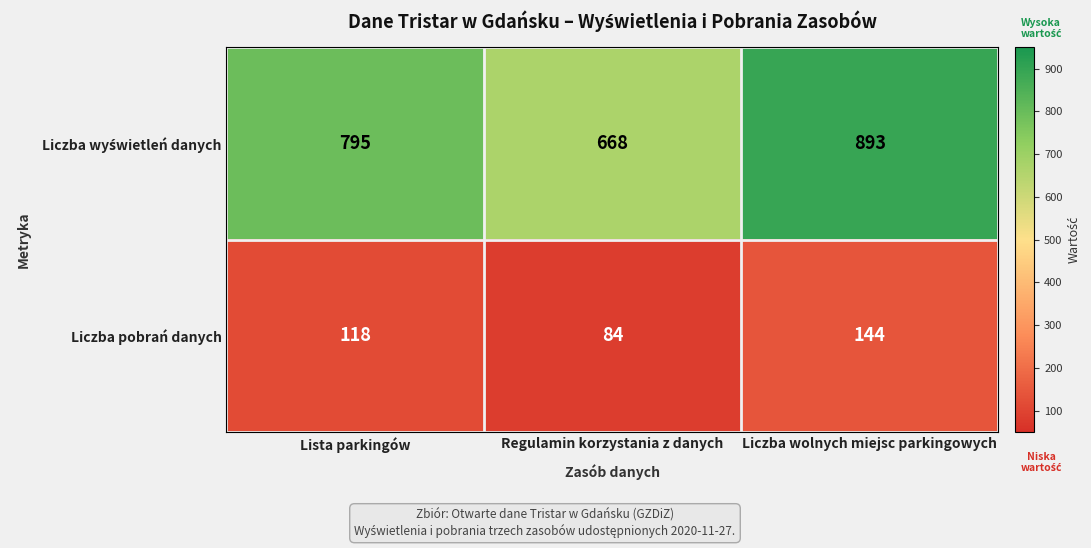

Is it true that Liczba pobrań danych equals 118 at Lista parkingów?

True